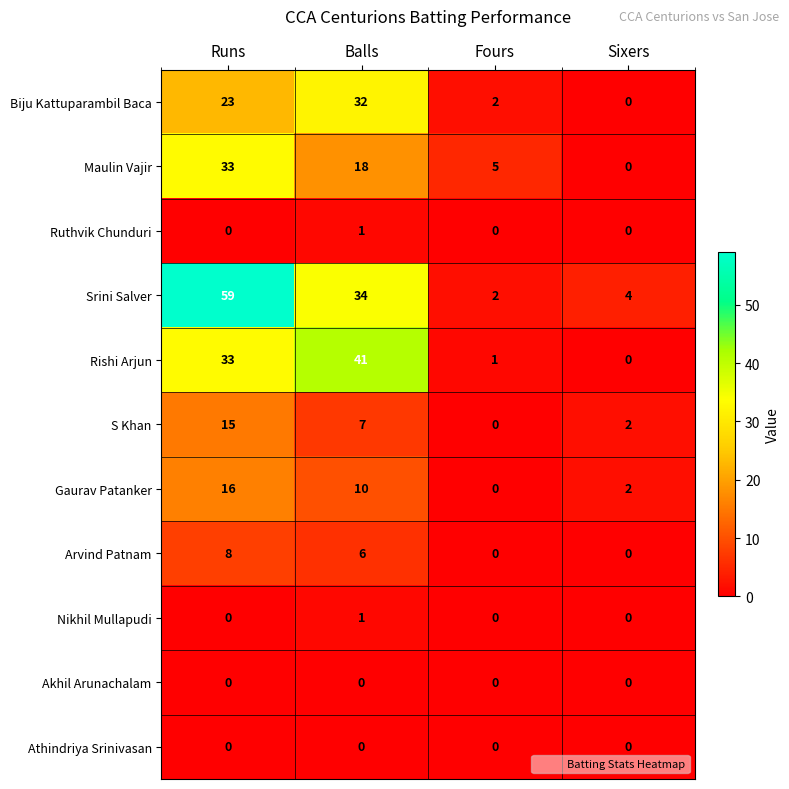

How many Maulin Vajir values are between 5 and 33?

3